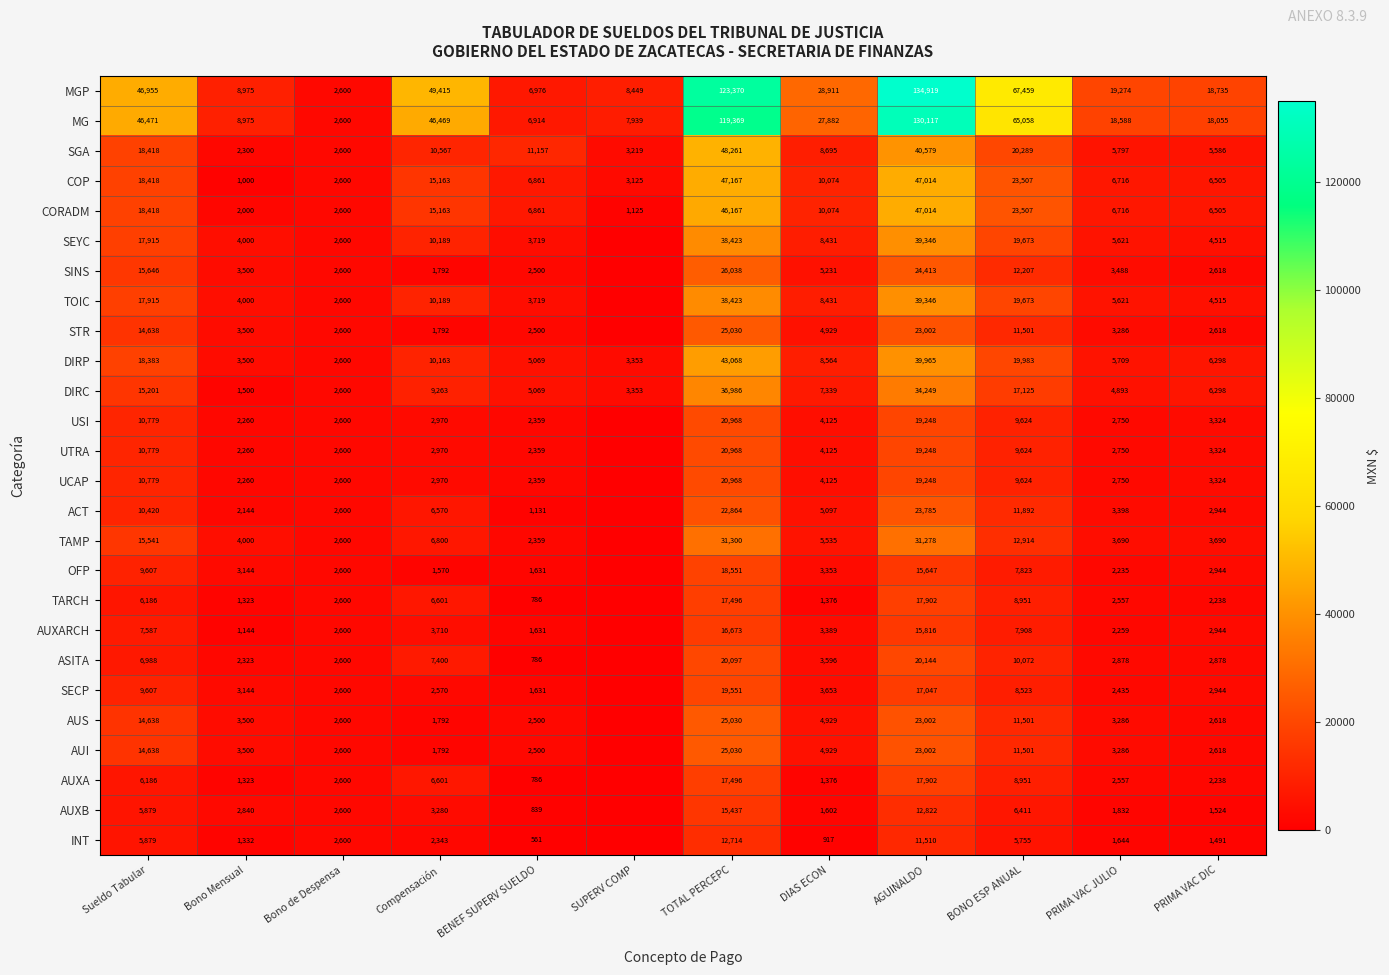

Which has a higher value, DIAS ECON or SUPERV COMP?

DIAS ECON